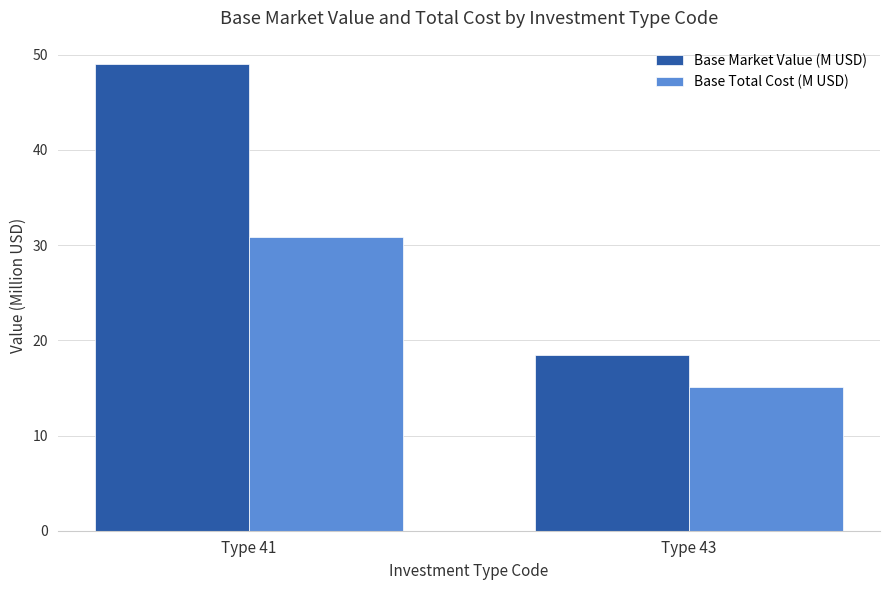

Is it true that Base Market Value (M USD) equals 20.6 at Type 41?

False